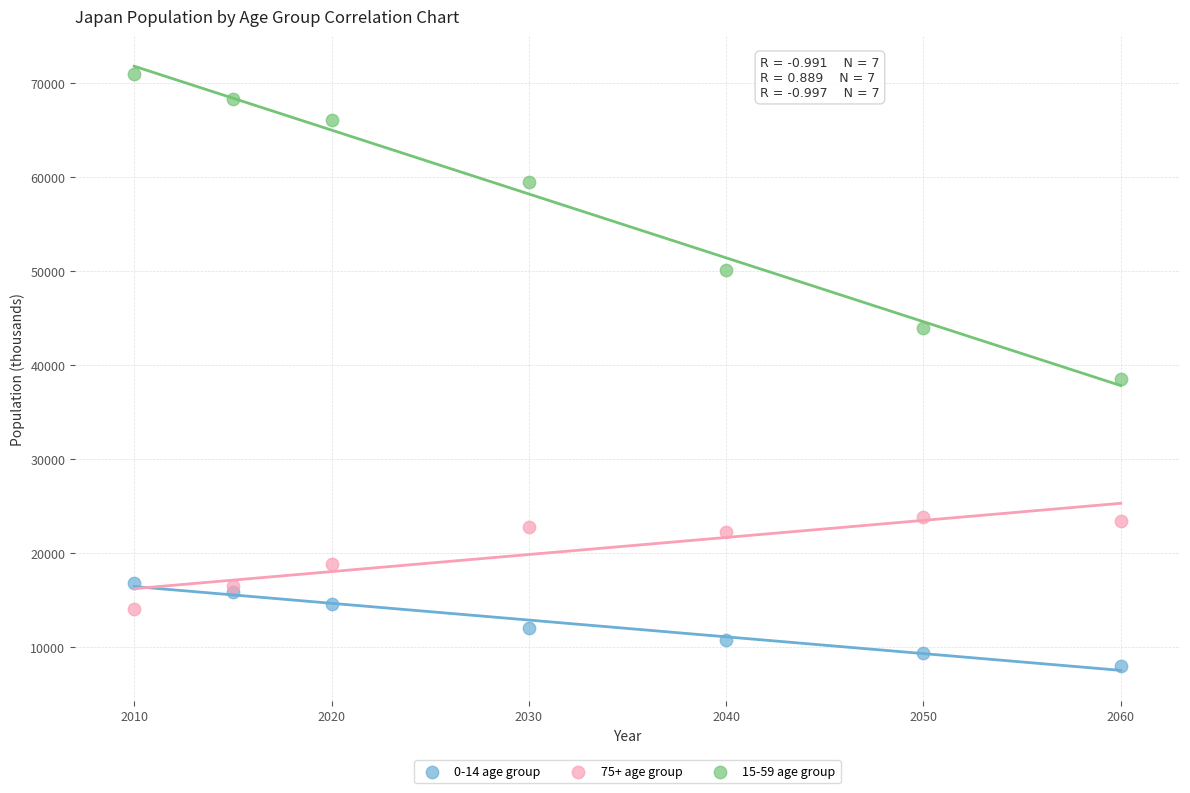

Which series contains the lowest Y value?

0-14 age group